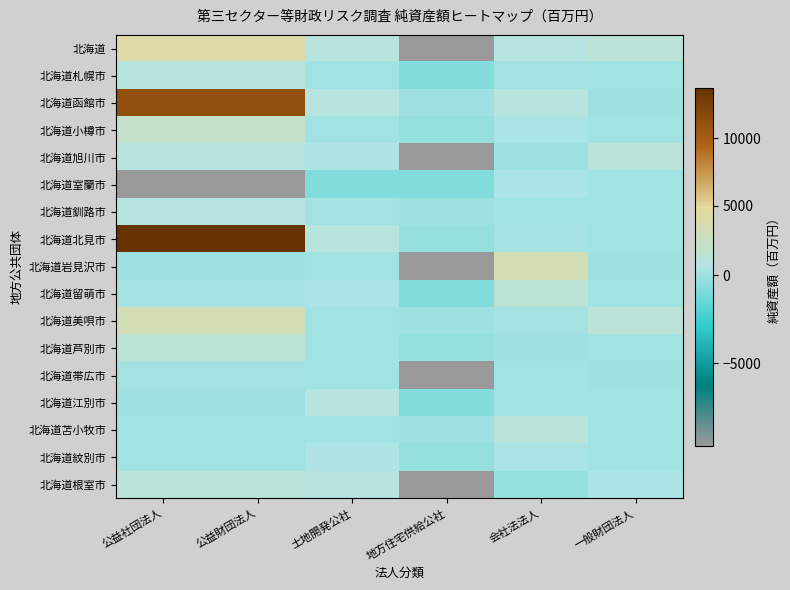

Which has a higher value, 公益財団法人 or 地方住宅供給公社?

公益財団法人